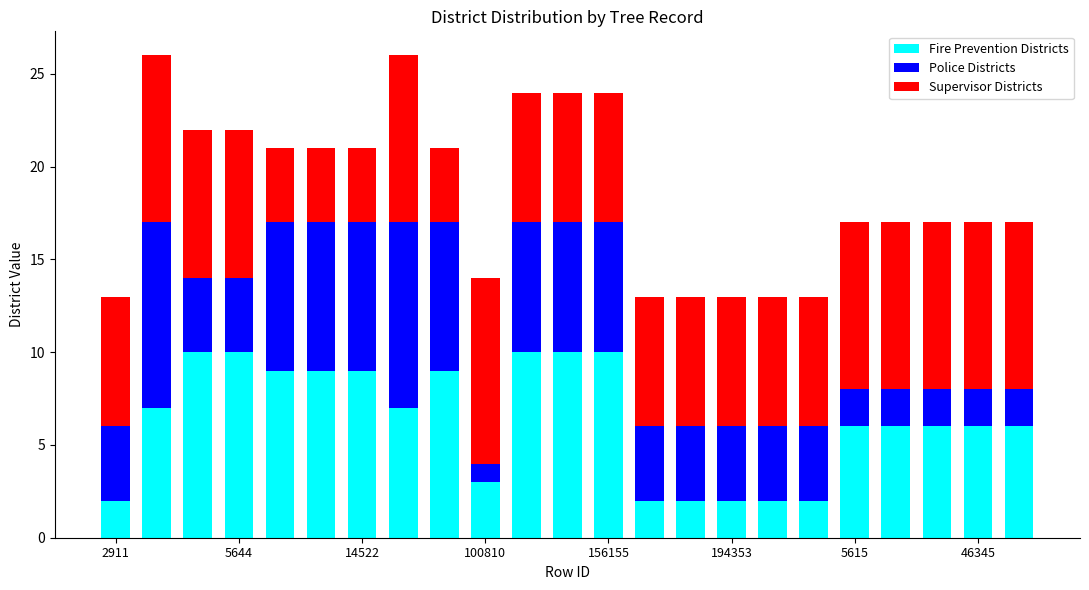

What is the difference between the second highest and minimum values in the Fire Prevention Districts series?

8